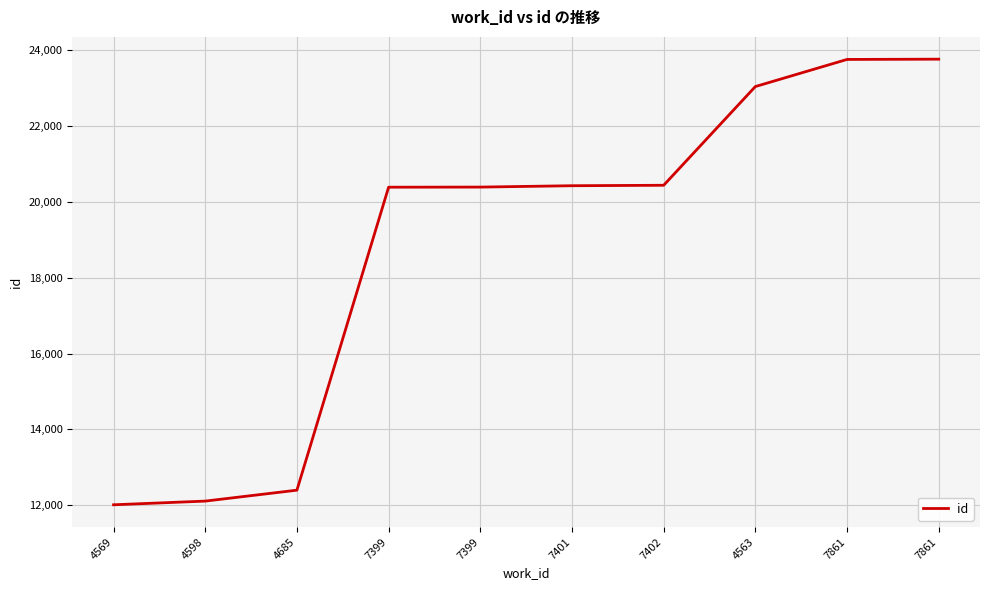

What is the difference between the second highest and minimum values?

11743